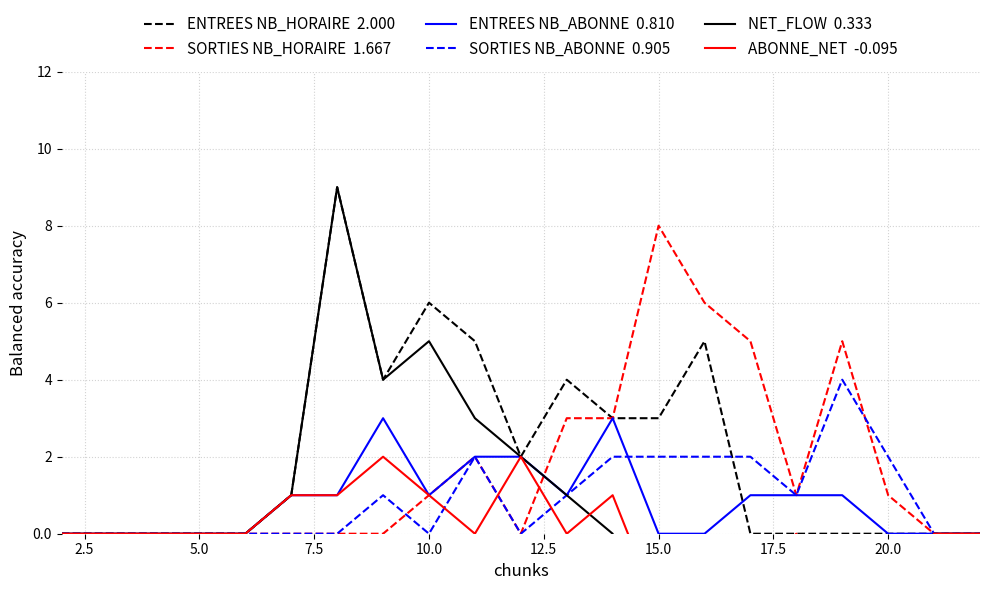

At how many categories does at least one series exceed -1?

21